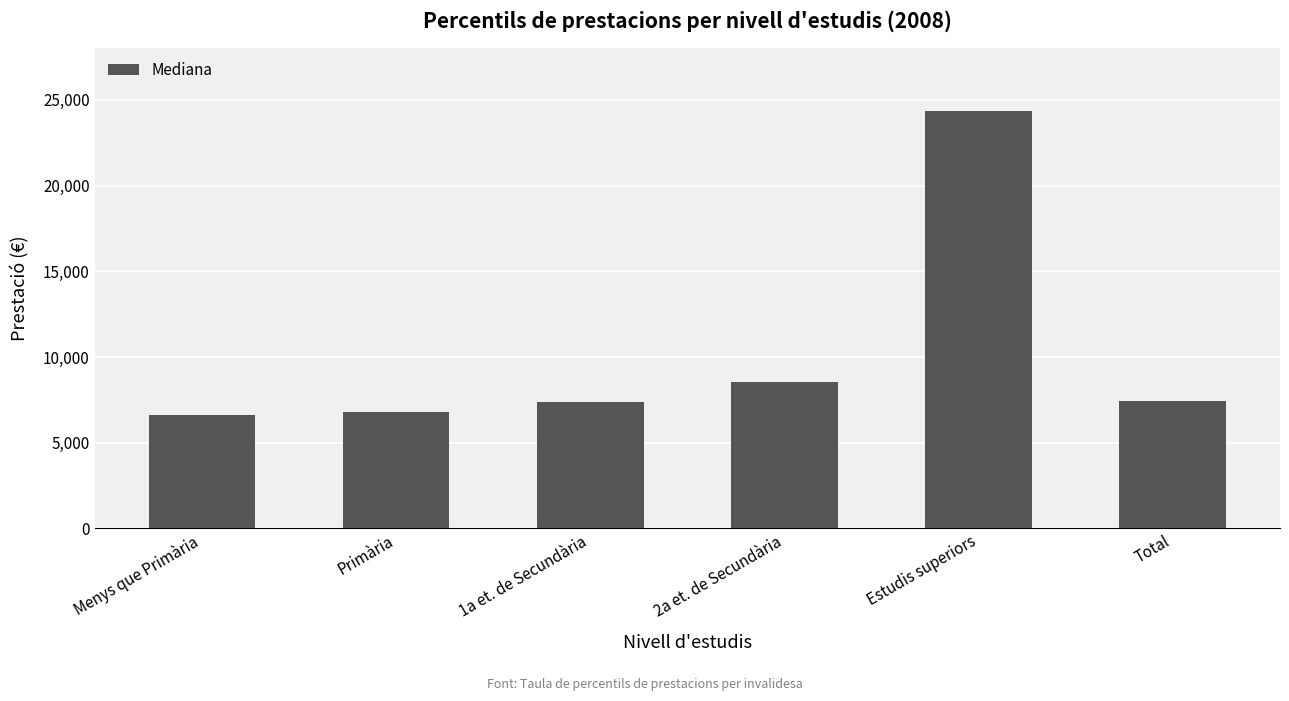

Count the number of data series in this chart.

1